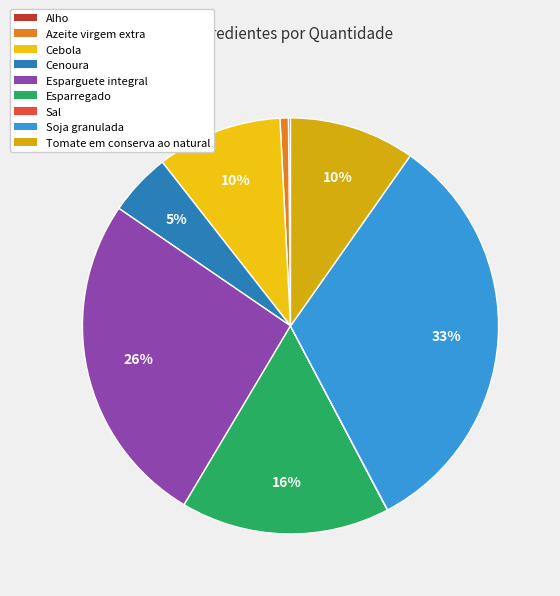

Which slice is the smallest?

Sal